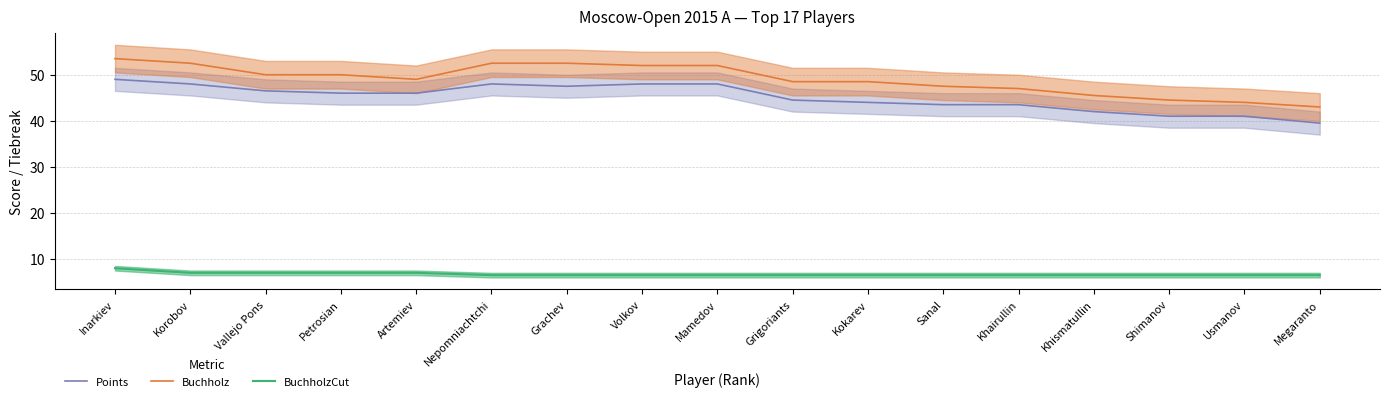

Count the number of data series in this chart.

3